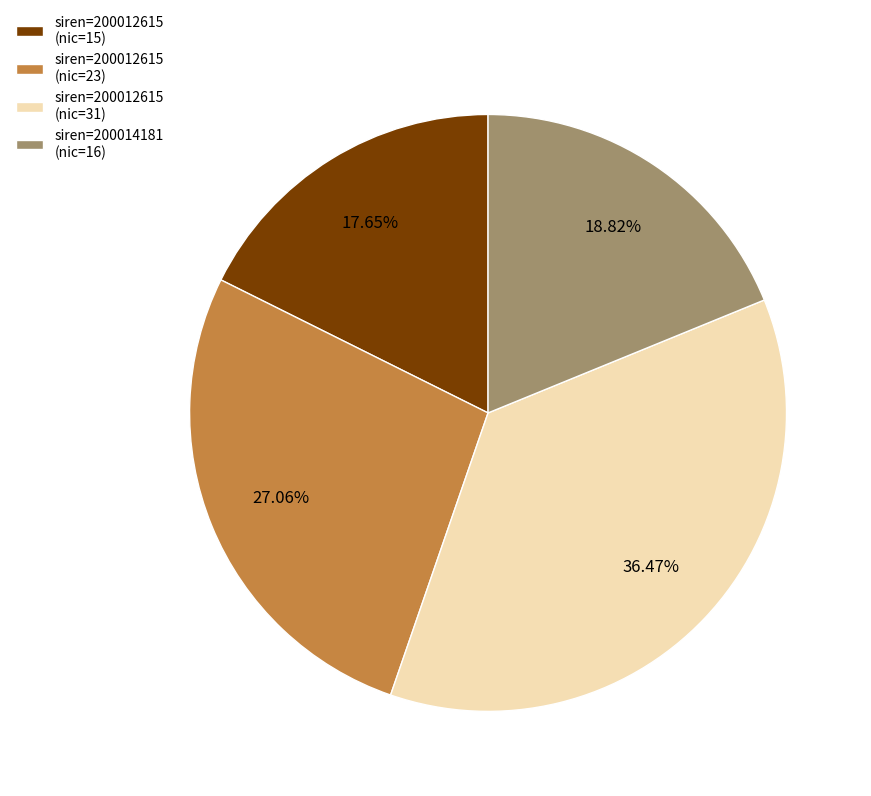

Count the number of slices in the pie.

4